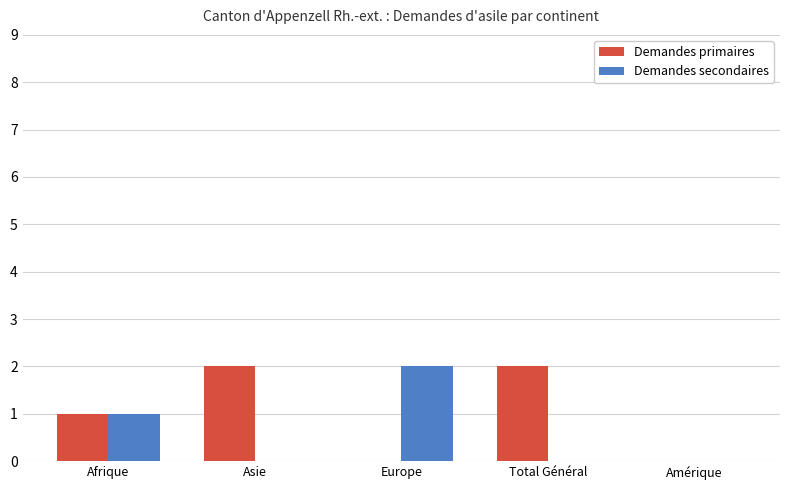

Which series has the largest total across all categories?

Demandes primaires